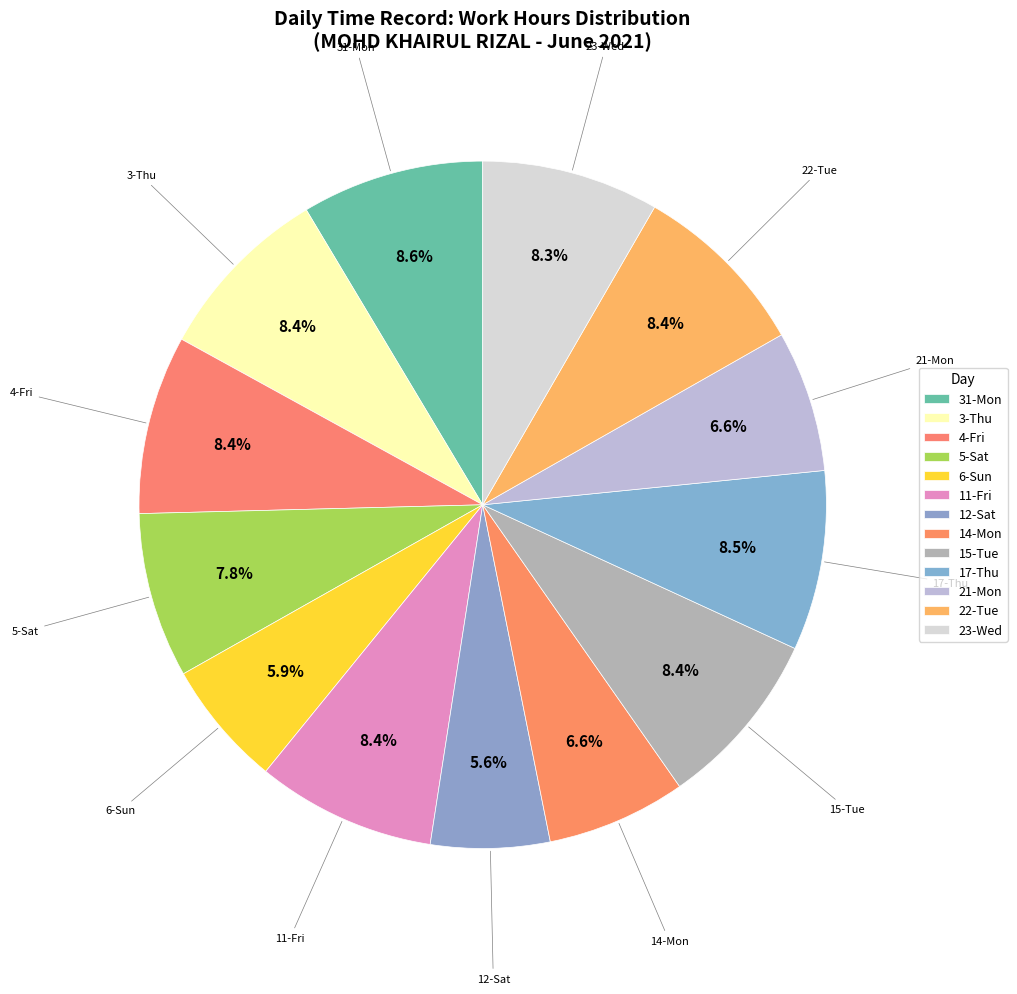

How many segments does this pie chart have?

13